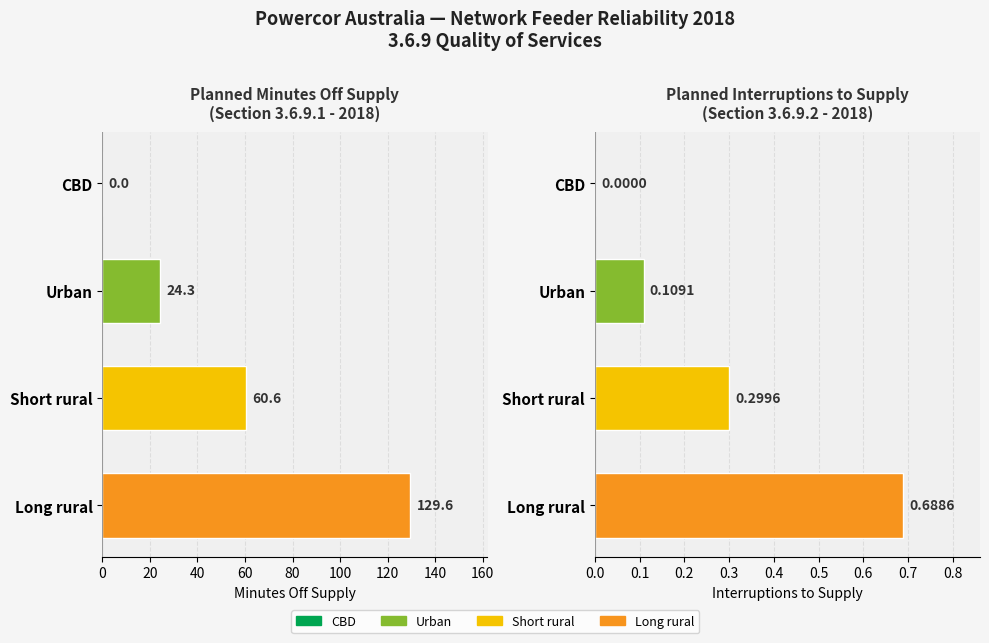

How many bars are there in total?

8